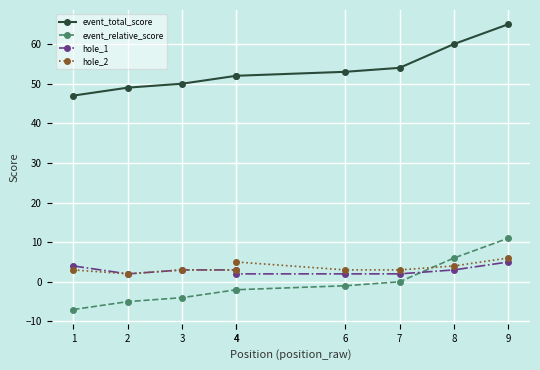

What value does the event_total_score series have at 8, to the nearest 5?

60